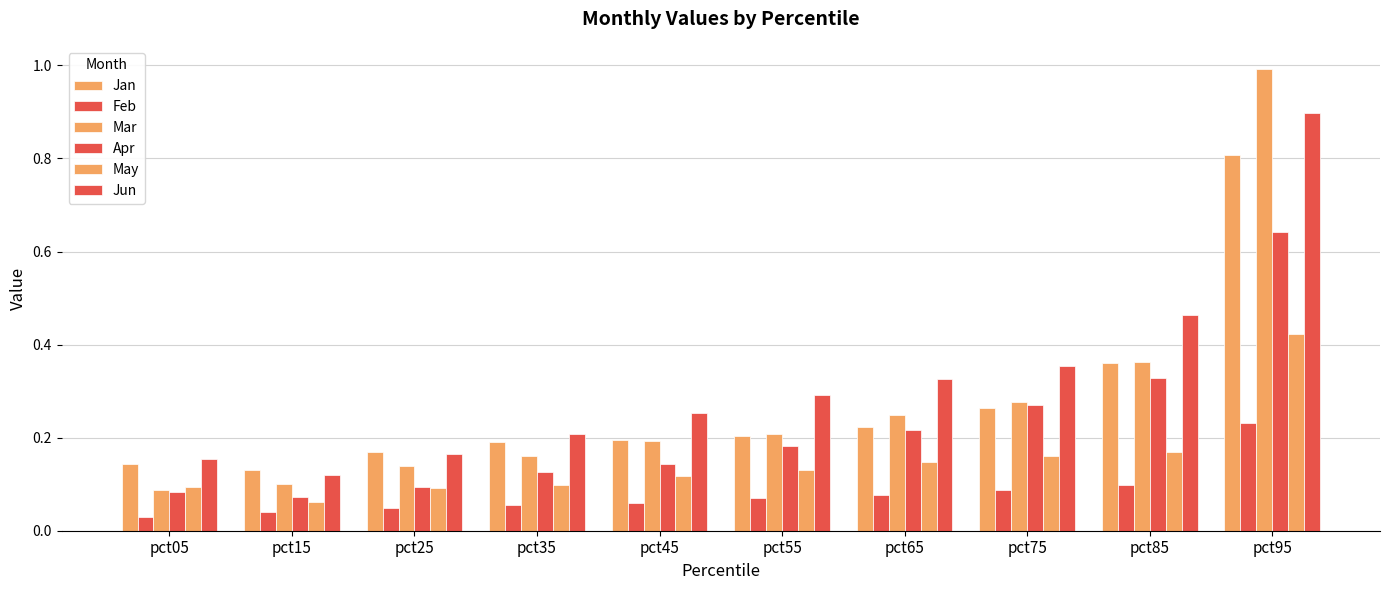

How many distinct data groups are displayed?

6